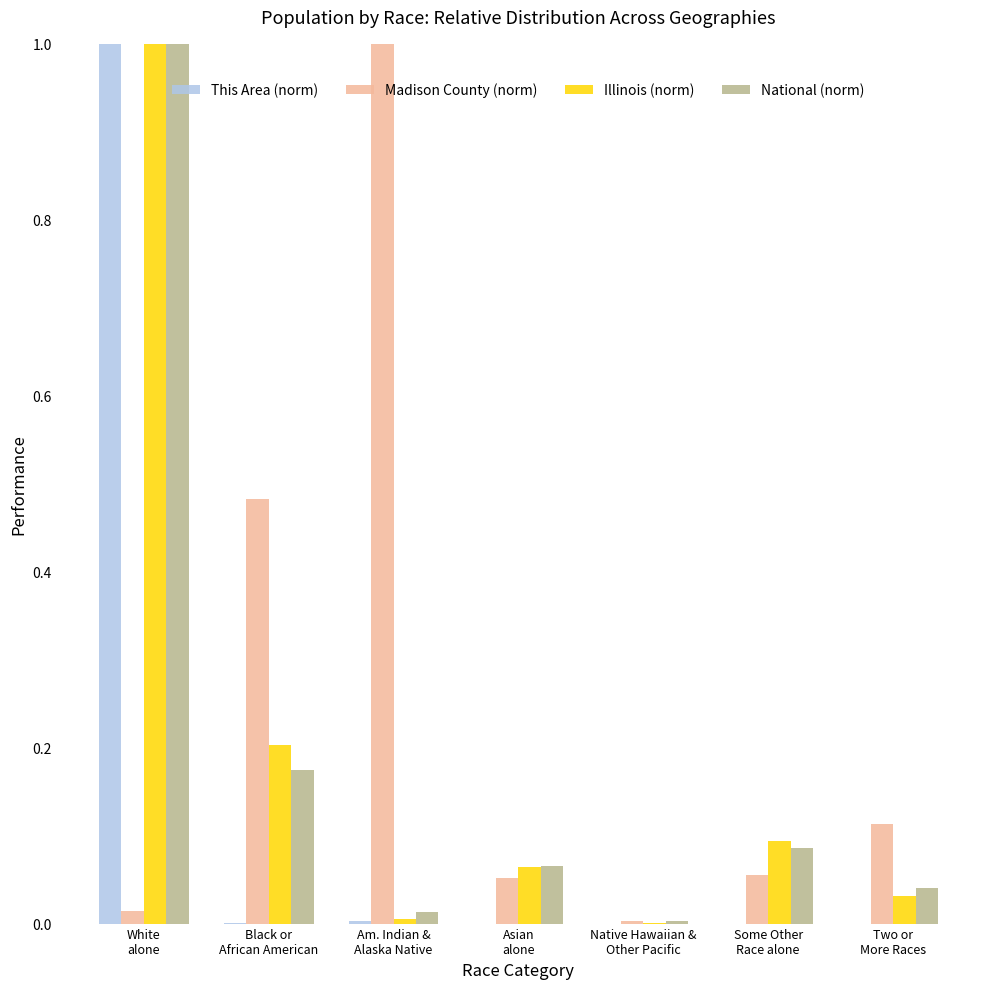

What is the sum of all National (norm) values?

1.4